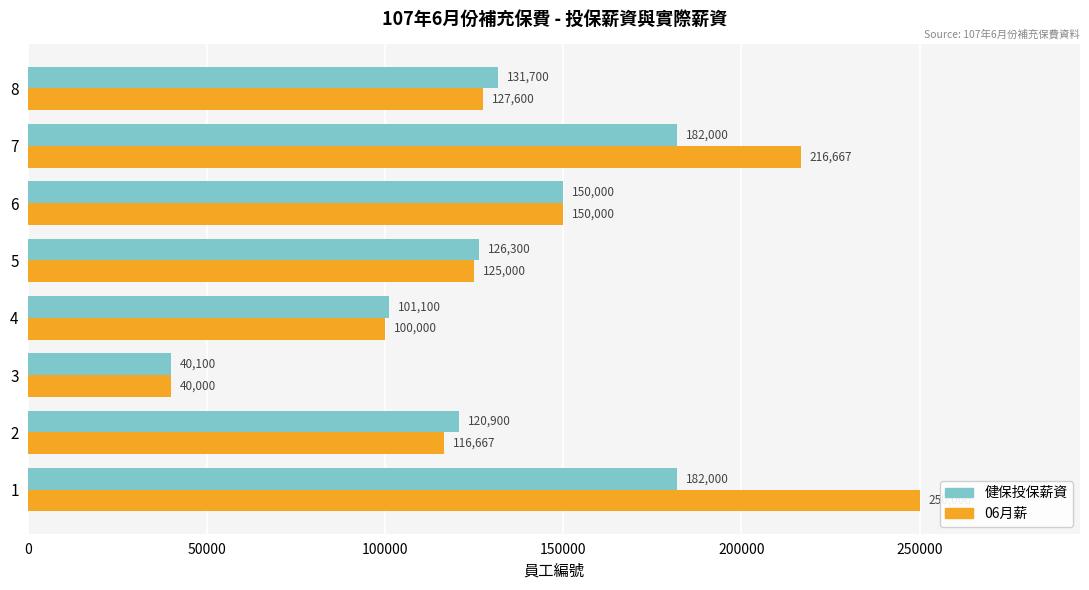

What are all the series names shown in the legend?

健保投保薪資, 06月薪